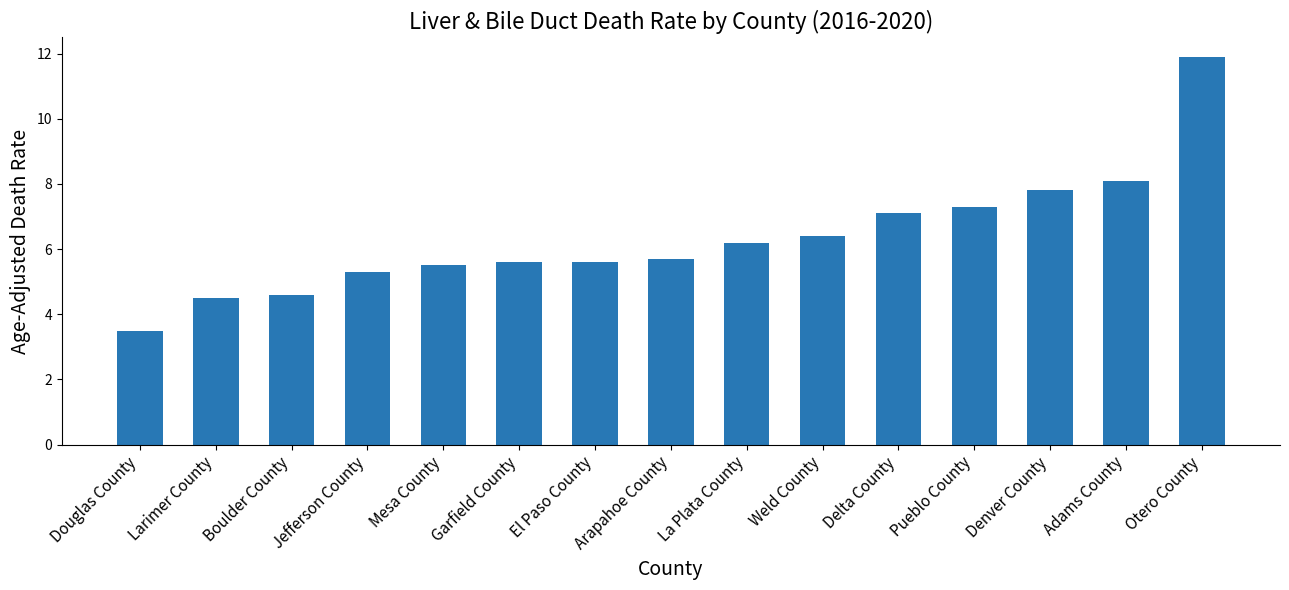

Reading left to right, list all the values displayed in this chart.

3.5	4.5	4.6	5.3	5.5	5.6	5.6	5.7	6.2	6.4	7.1	7.3	7.8	8.1	11.9